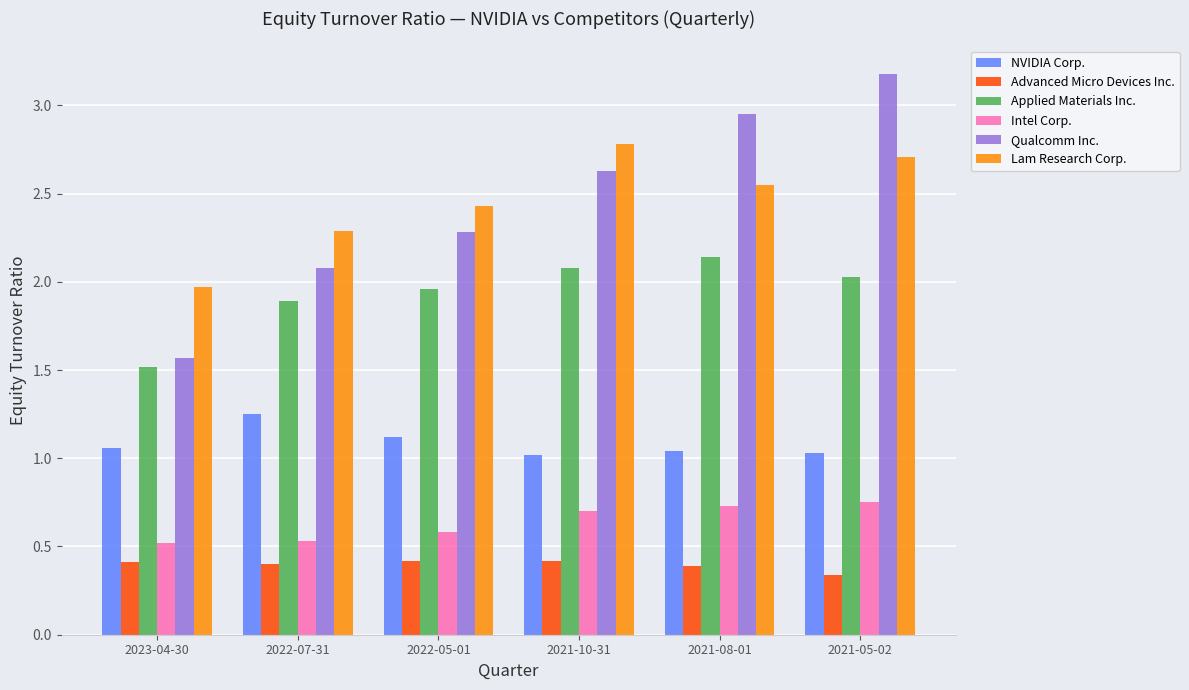

What is the total value across all series at 2022-07-31?

8.4